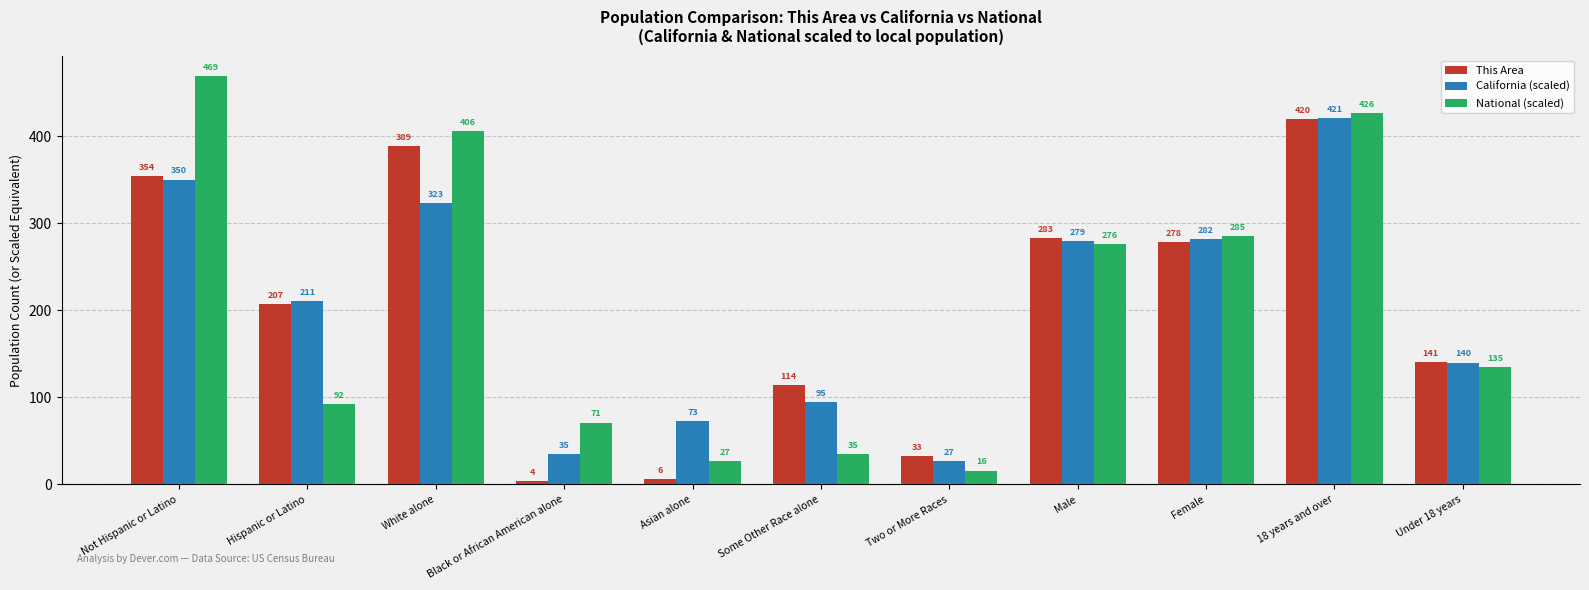

What is the total value across all series at Not Hispanic or Latino?

1173